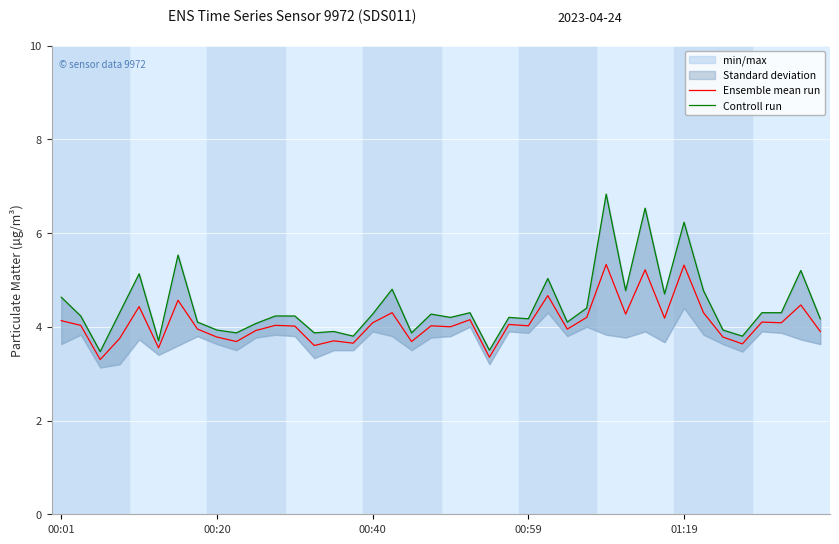

True or false: Controll run and Ensemble mean run cross at least once.

False